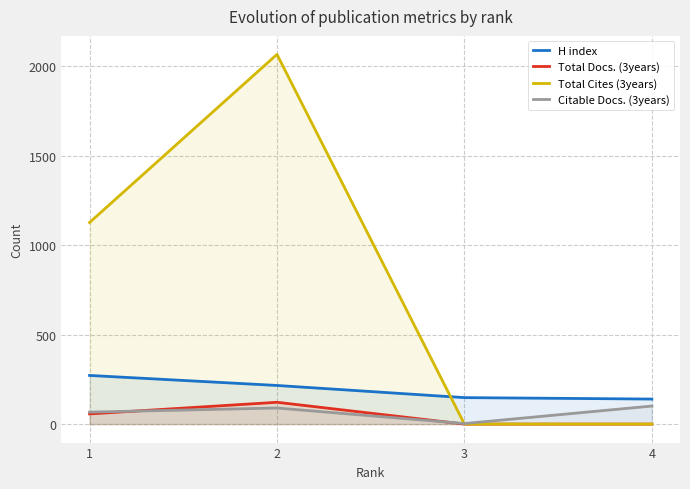

Is it true that H index equals 216 at 2?

True